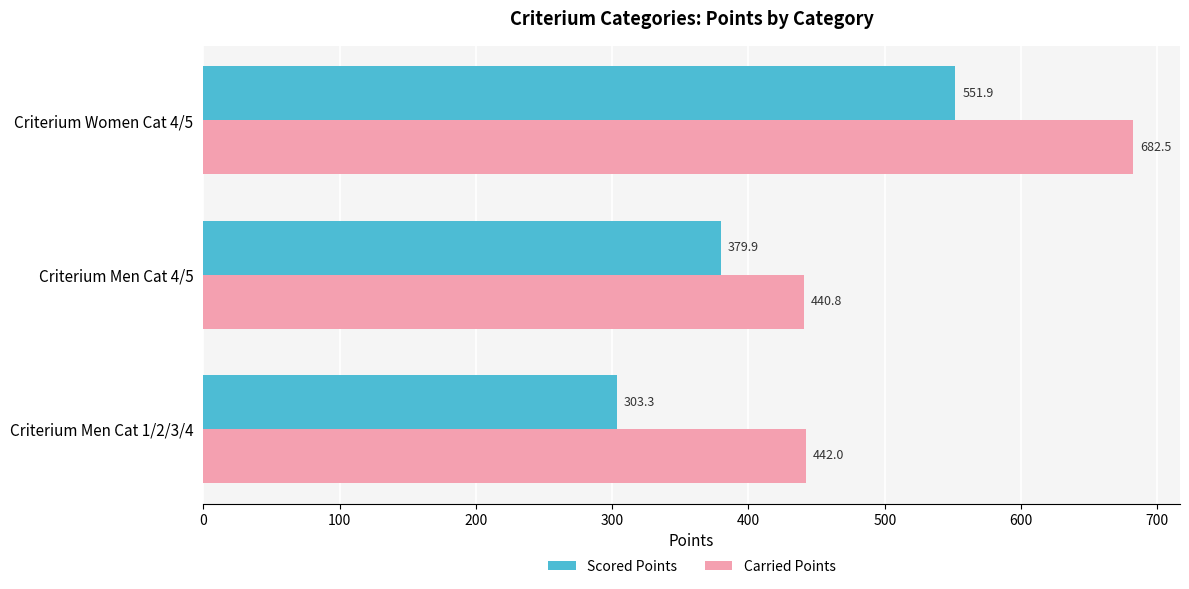

What is the difference between the Scored Points values at Criterium Men Cat 4/5 and Criterium Women Cat 4/5?

172.0